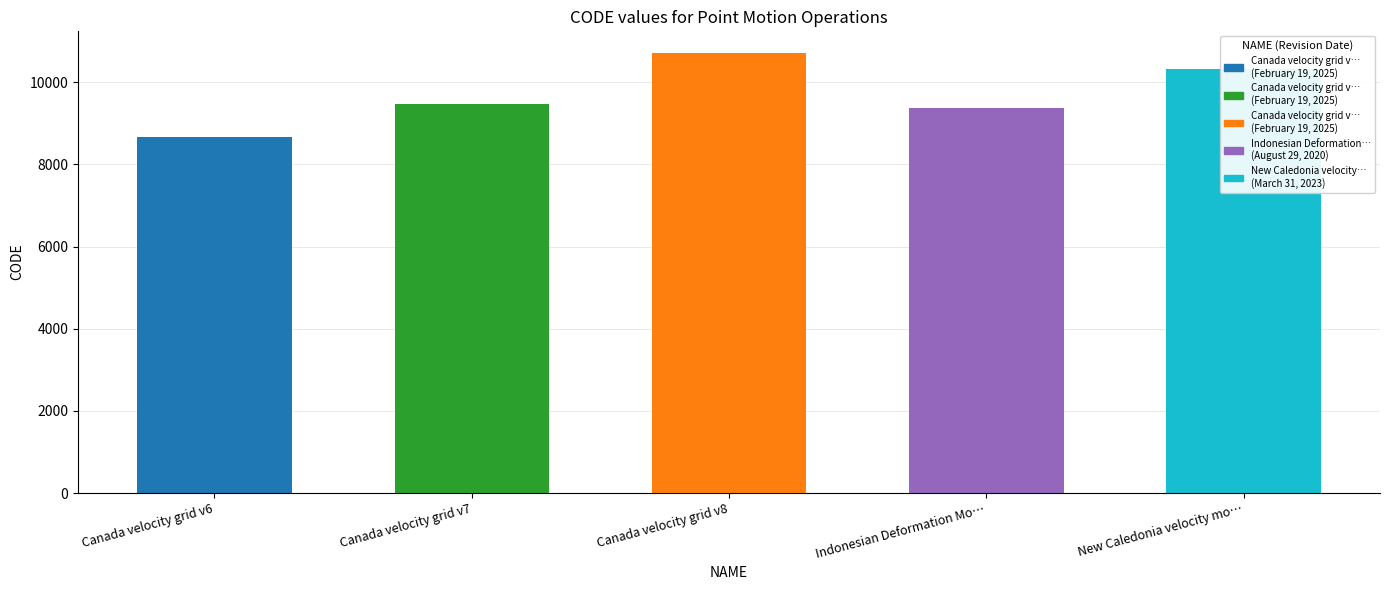

What is the maximum value shown in the chart?

10707